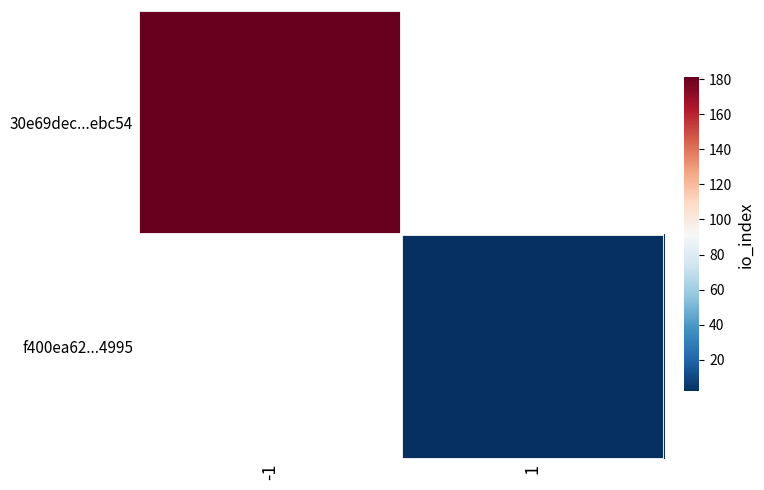

List the series in order of their overall mean, highest first.

30e69dec...ebc54, f400ea62...4995